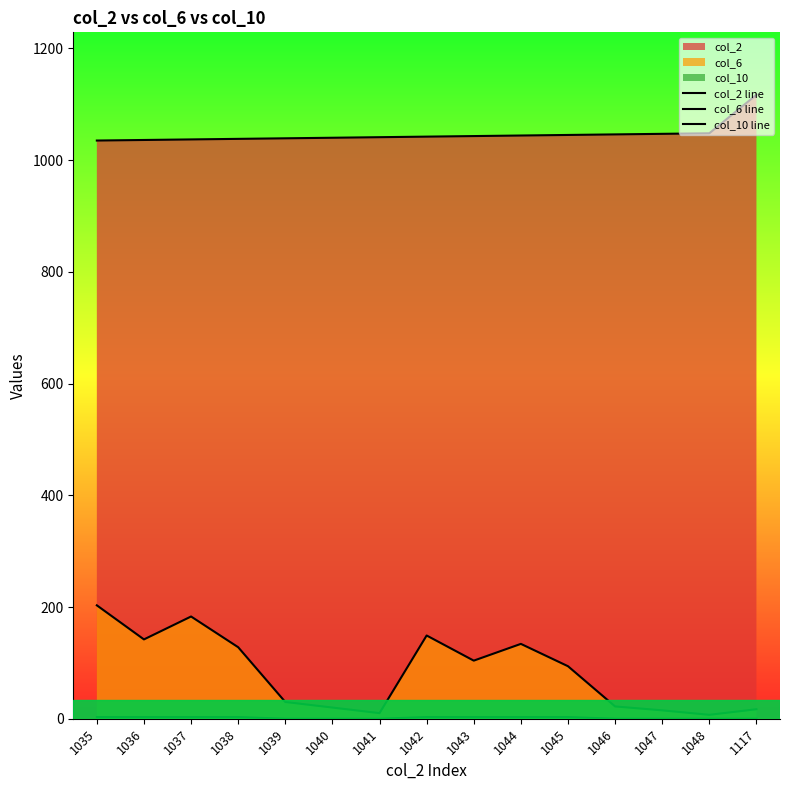

What is the sum of the col_6 line values at 1117 and 1035?

220